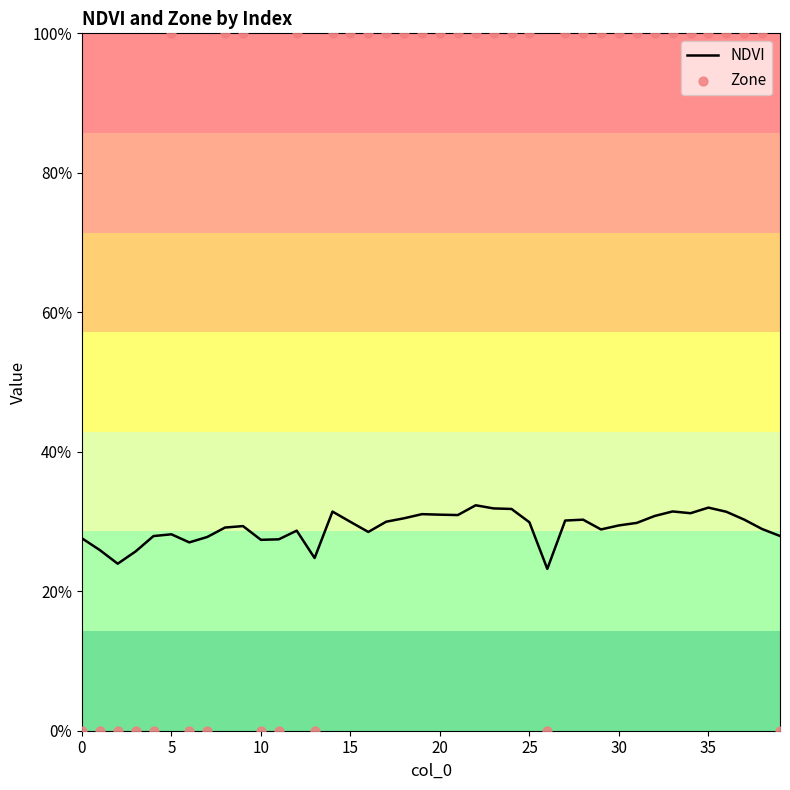

At how many categories does at least one series exceed 0?

40